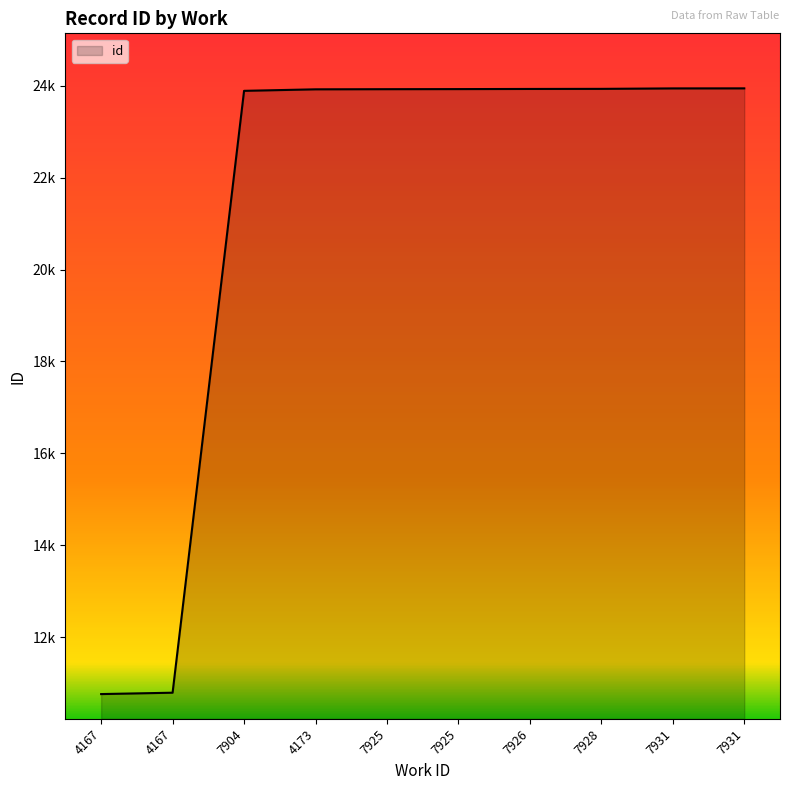

Does the chart display data point markers on the line(s)?

No